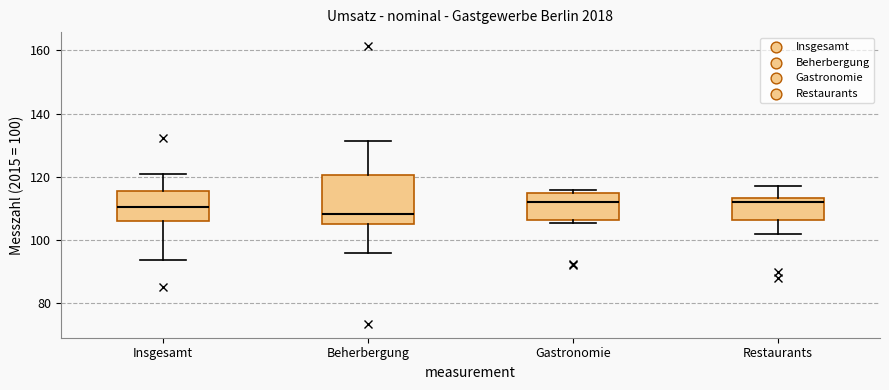

Reading left to right, read every box against the y-axis: the position of its median line, the range the box covers, and the ends of its whiskers. The values are not printed on the chart, so give them approximately, as read against the axis.

Insgesamt: median 110, box 106 to 116, whiskers 94 to 122
Beherbergung: median 108, box 104 to 120, whiskers 96 to 132
Gastronomie: median 112, box 106 to 114, whiskers 106 (just below the box's lower edge) to 116
Restaurants: median 112, box 106 to 114, whiskers 102 to 118